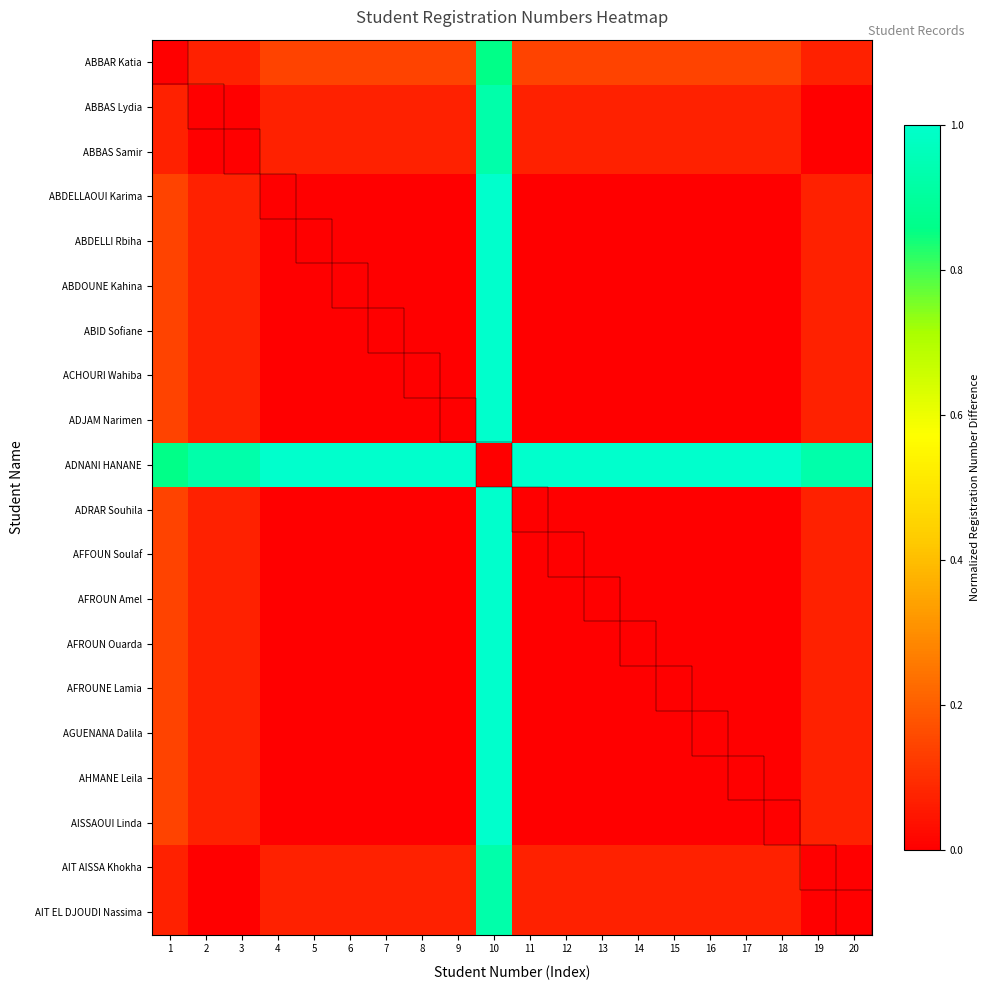

Reading left to right, extract all data points from this chart.

ABBAR Katia: 1=0.0	2=0.1	3=0.1	4=0.1	5=0.1	6=0.1	7=0.1	8=0.1	9=0.1	10=0.9	11=0.1	12=0.1	13=0.1	14=0.1	15=0.1	16=0.1	17=0.1	18=0.1	19=0.1	20=0.1
ABBAS Lydia: 1=0.1	2=0.0	3=0.0	4=0.1	5=0.1	6=0.1	7=0.1	8=0.1	9=0.1	10=0.9	11=0.1	12=0.1	13=0.1	14=0.1	15=0.1	16=0.1	17=0.1	18=0.1	19=0.0	20=0.0
ABBAS Samir: 1=0.1	2=0.0	3=0.0	4=0.1	5=0.1	6=0.1	7=0.1	8=0.1	9=0.1	10=0.9	11=0.1	12=0.1	13=0.1	14=0.1	15=0.1	16=0.1	17=0.1	18=0.1	19=0.0	20=0.0
ABDELLAOUI Karima: 1=0.1	2=0.1	3=0.1	4=0.0	5=0.0	6=0.0	7=0.0	8=0.0	9=0.0	10=1.0	11=0.0	12=0.0	13=0.0	14=0.0	15=0.0	16=0.0	17=0.0	18=0.0	19=0.1	20=0.1
ABDELLI Rbiha: 1=0.1	2=0.1	3=0.1	4=0.0	5=0.0	6=0.0	7=0.0	8=0.0	9=0.0	10=1.0	11=0.0	12=0.0	13=0.0	14=0.0	15=0.0	16=0.0	17=0.0	18=0.0	19=0.1	20=0.1
ABDOUNE Kahina: 1=0.1	2=0.1	3=0.1	4=0.0	5=0.0	6=0.0	7=0.0	8=0.0	9=0.0	10=1.0	11=0.0	12=0.0	13=0.0	14=0.0	15=0.0	16=0.0	17=0.0	18=0.0	19=0.1	20=0.1
ABID Sofiane: 1=0.1	2=0.1	3=0.1	4=0.0	5=0.0	6=0.0	7=0.0	8=0.0	9=0.0	10=1.0	11=0.0	12=0.0	13=0.0	14=0.0	15=0.0	16=0.0	17=0.0	18=0.0	19=0.1	20=0.1
ACHOURI Wahiba: 1=0.1	2=0.1	3=0.1	4=0.0	5=0.0	6=0.0	7=0.0	8=0.0	9=0.0	10=1.0	11=0.0	12=0.0	13=0.0	14=0.0	15=0.0	16=0.0	17=0.0	18=0.0	19=0.1	20=0.1
ADJAM Narimen: 1=0.1	2=0.1	3=0.1	4=0.0	5=0.0	6=0.0	7=0.0	8=0.0	9=0.0	10=1.0	11=0.0	12=0.0	13=0.0	14=0.0	15=0.0	16=0.0	17=0.0	18=0.0	19=0.1	20=0.1
ADNANI HANANE: 1=0.9	2=0.9	3=0.9	4=1.0	5=1.0	6=1.0	7=1.0	8=1.0	9=1.0	10=0.0	11=1.0	12=1.0	13=1.0	14=1.0	15=1.0	16=1.0	17=1.0	18=1.0	19=0.9	20=0.9
ADRAR Souhila: 1=0.1	2=0.1	3=0.1	4=0.0	5=0.0	6=0.0	7=0.0	8=0.0	9=0.0	10=1.0	11=0.0	12=0.0	13=0.0	14=0.0	15=0.0	16=0.0	17=0.0	18=0.0	19=0.1	20=0.1
AFFOUN Soulaf: 1=0.1	2=0.1	3=0.1	4=0.0	5=0.0	6=0.0	7=0.0	8=0.0	9=0.0	10=1.0	11=0.0	12=0.0	13=0.0	14=0.0	15=0.0	16=0.0	17=0.0	18=0.0	19=0.1	20=0.1
AFROUN Amel: 1=0.1	2=0.1	3=0.1	4=0.0	5=0.0	6=0.0	7=0.0	8=0.0	9=0.0	10=1.0	11=0.0	12=0.0	13=0.0	14=0.0	15=0.0	16=0.0	17=0.0	18=0.0	19=0.1	20=0.1
AFROUN Ouarda: 1=0.1	2=0.1	3=0.1	4=0.0	5=0.0	6=0.0	7=0.0	8=0.0	9=0.0	10=1.0	11=0.0	12=0.0	13=0.0	14=0.0	15=0.0	16=0.0	17=0.0	18=0.0	19=0.1	20=0.1
AFROUNE Lamia: 1=0.1	2=0.1	3=0.1	4=0.0	5=0.0	6=0.0	7=0.0	8=0.0	9=0.0	10=1.0	11=0.0	12=0.0	13=0.0	14=0.0	15=0.0	16=0.0	17=0.0	18=0.0	19=0.1	20=0.1
AGUENANA Dalila: 1=0.1	2=0.1	3=0.1	4=0.0	5=0.0	6=0.0	7=0.0	8=0.0	9=0.0	10=1.0	11=0.0	12=0.0	13=0.0	14=0.0	15=0.0	16=0.0	17=0.0	18=0.0	19=0.1	20=0.1
AHMANE Leila: 1=0.1	2=0.1	3=0.1	4=0.0	5=0.0	6=0.0	7=0.0	8=0.0	9=0.0	10=1.0	11=0.0	12=0.0	13=0.0	14=0.0	15=0.0	16=0.0	17=0.0	18=0.0	19=0.1	20=0.1
AISSAOUI Linda: 1=0.1	2=0.1	3=0.1	4=0.0	5=0.0	6=0.0	7=0.0	8=0.0	9=0.0	10=1.0	11=0.0	12=0.0	13=0.0	14=0.0	15=0.0	16=0.0	17=0.0	18=0.0	19=0.1	20=0.1
AIT AISSA Khokha: 1=0.1	2=0.0	3=0.0	4=0.1	5=0.1	6=0.1	7=0.1	8=0.1	9=0.1	10=0.9	11=0.1	12=0.1	13=0.1	14=0.1	15=0.1	16=0.1	17=0.1	18=0.1	19=0.0	20=0.0
AIT EL DJOUDI Nassima: 1=0.1	2=0.0	3=0.0	4=0.1	5=0.1	6=0.1	7=0.1	8=0.1	9=0.1	10=0.9	11=0.1	12=0.1	13=0.1	14=0.1	15=0.1	16=0.1	17=0.1	18=0.1	19=0.0	20=0.0